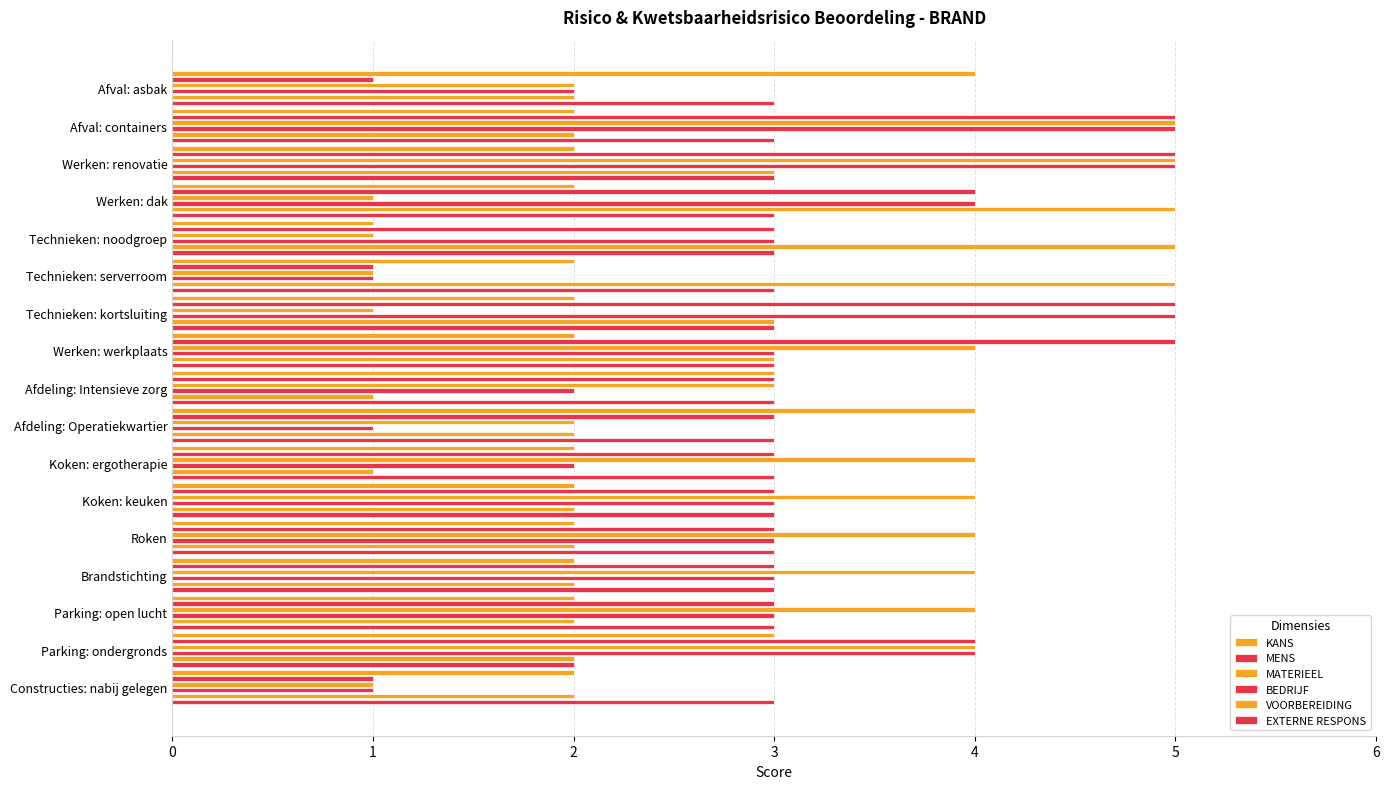

How many categories are shown in the chart?

17